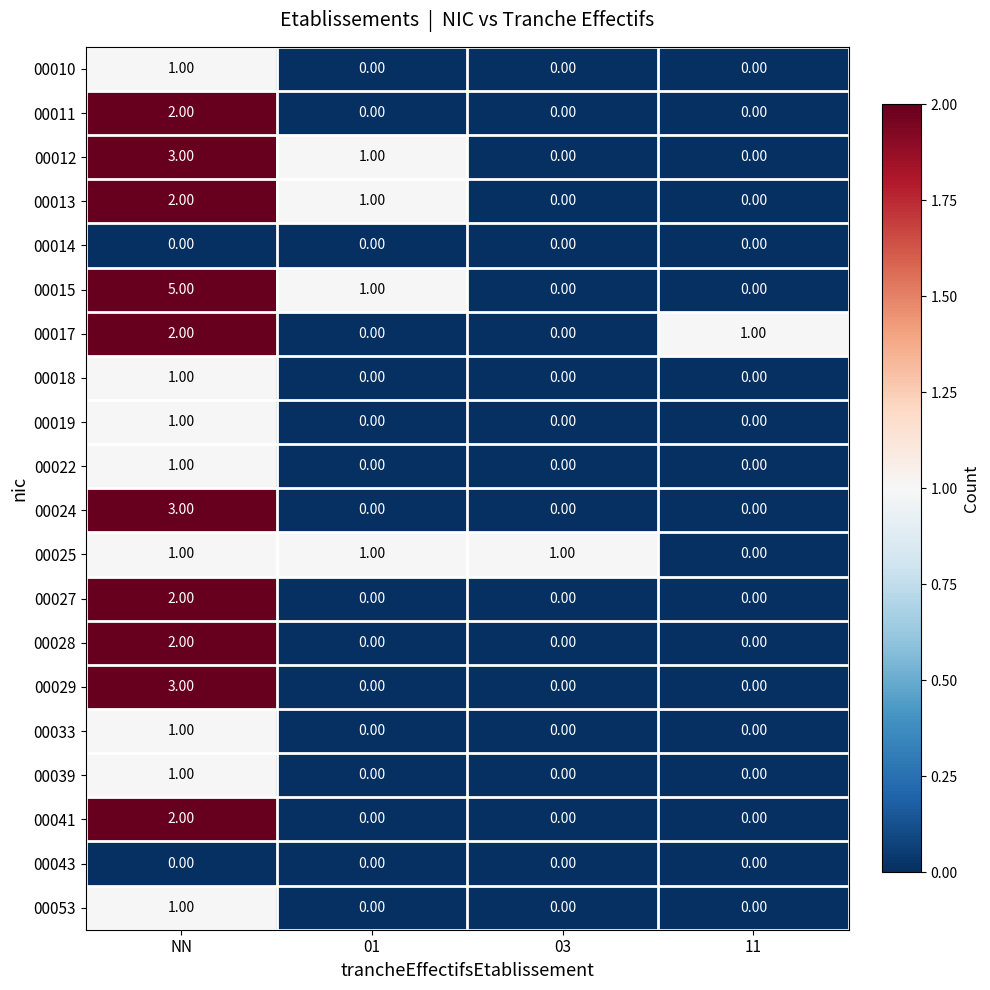

Which series has the largest range (max minus min)?

00015